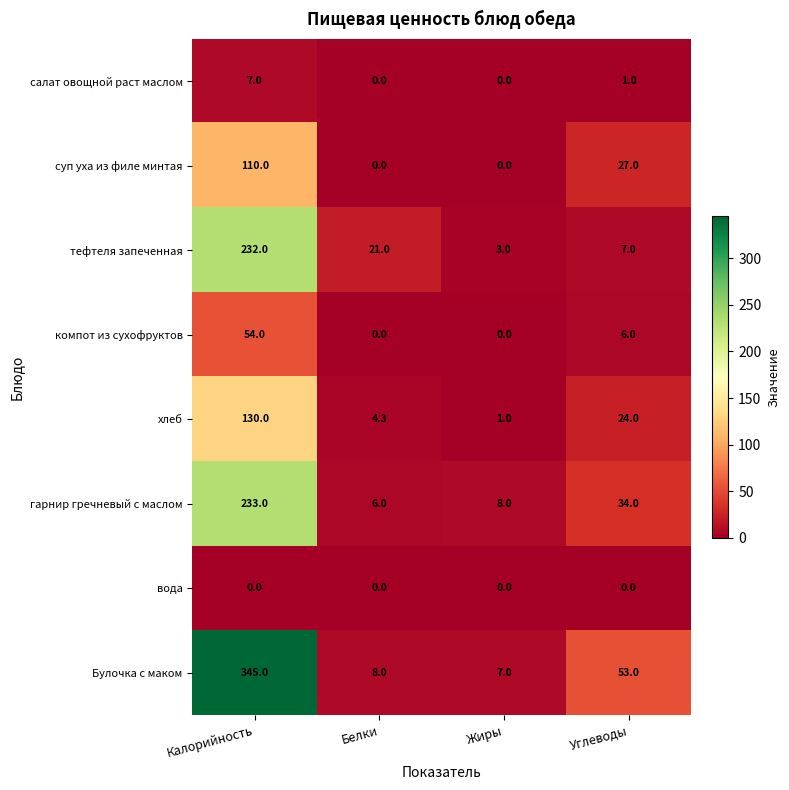

What is the spread (max minus min) of values at Белки?

21.0